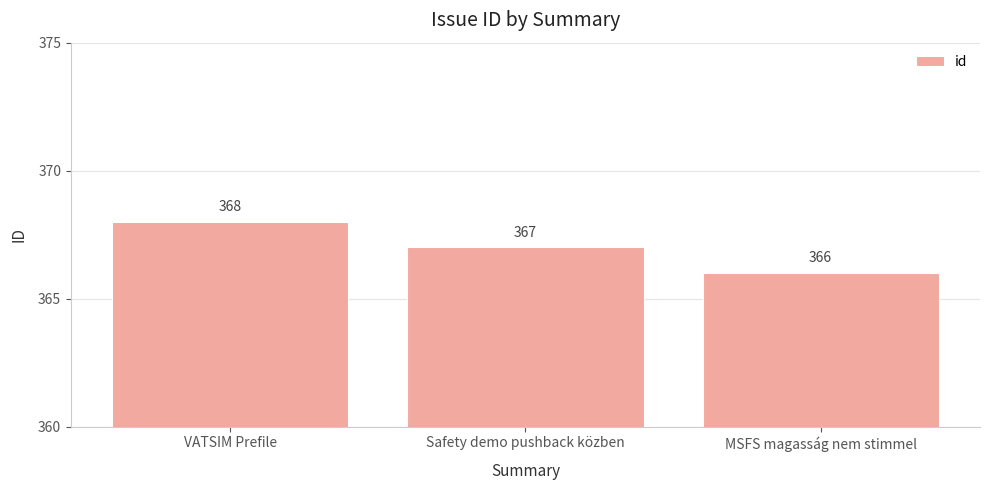

Between VATSIM Prefile and MSFS magasság nem stimmel, which is larger?

VATSIM Prefile